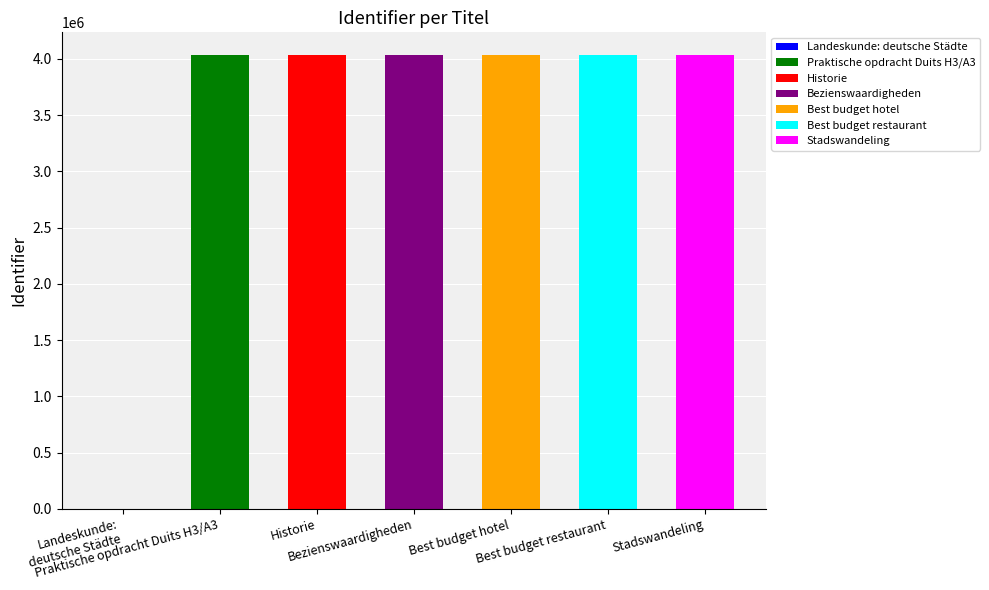

Which has a higher value, Praktische opdracht Duits H3/A3 or Bezienswaardigheden?

Bezienswaardigheden